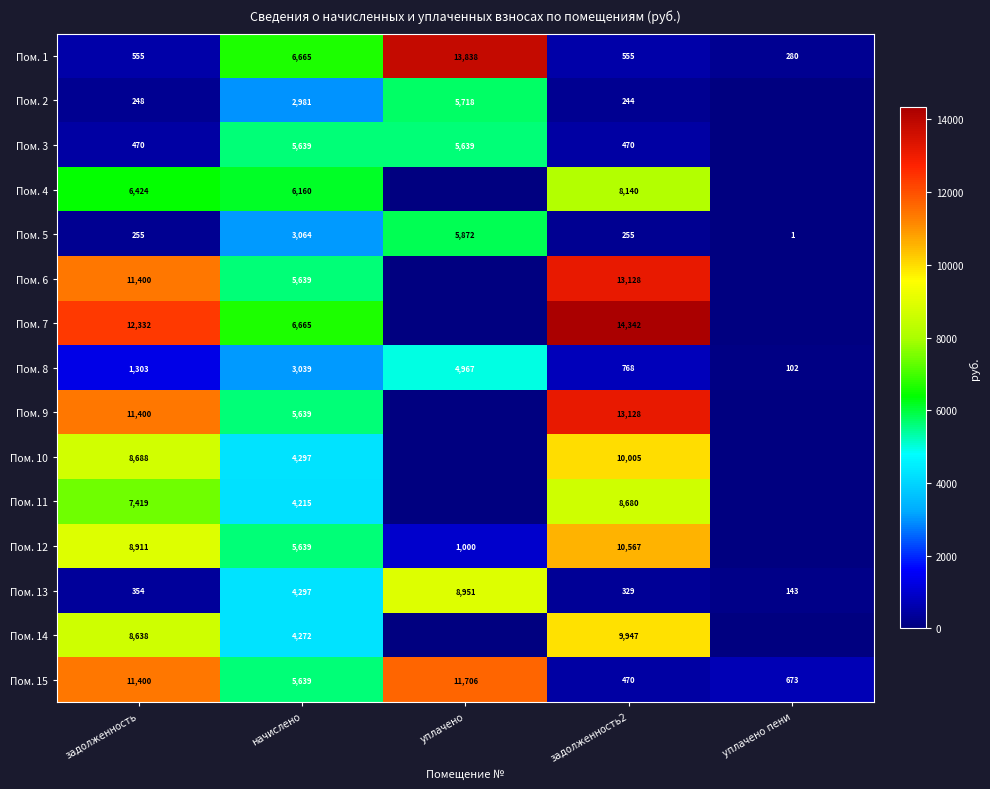

The Пом. 13 series shows 12573 at уплачено. True or false?

False